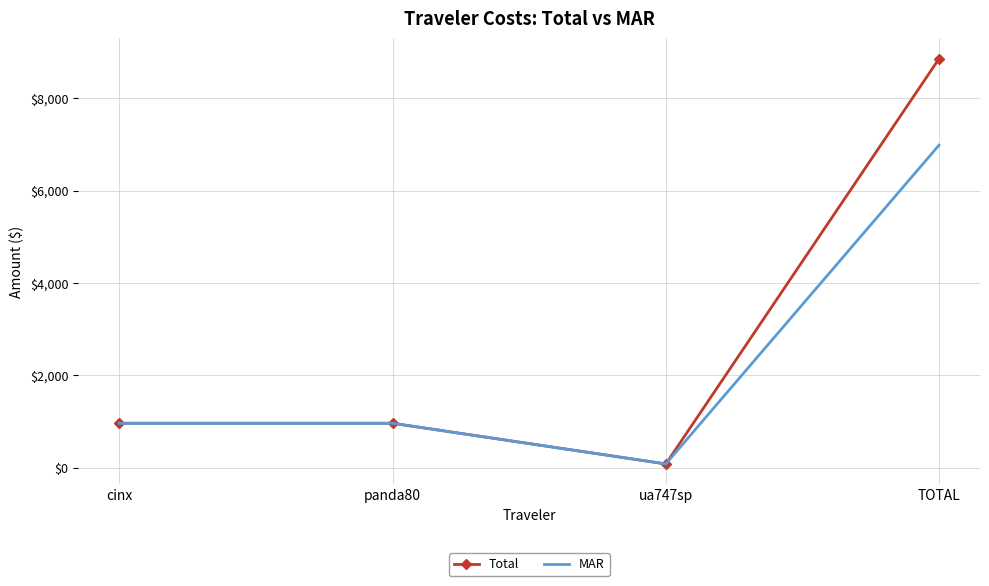

Read the Total value at cinx.

959.1